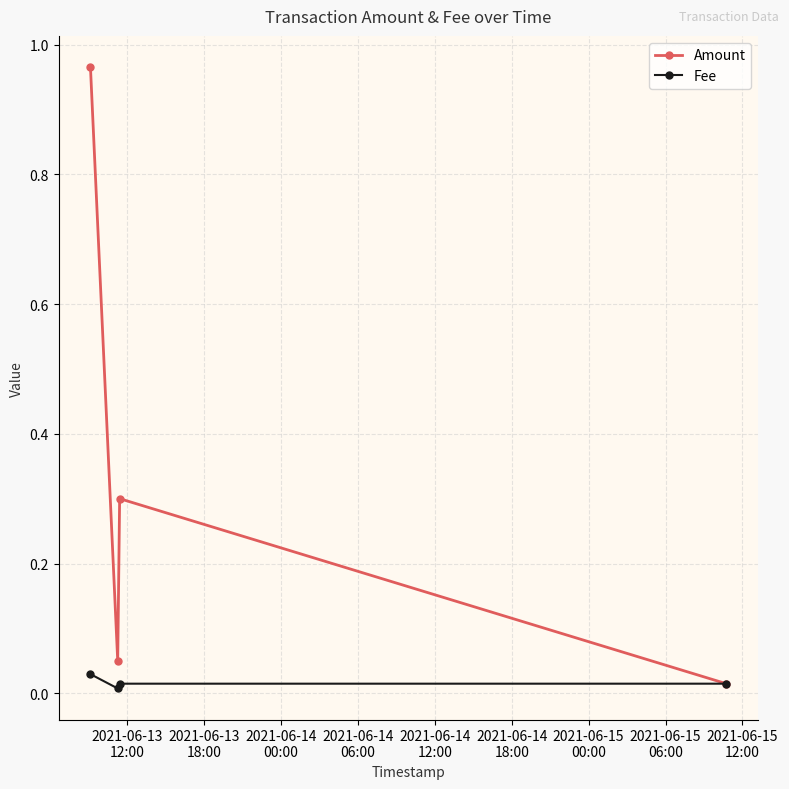

True or false: Fee has more than 1 interior local peaks.

False